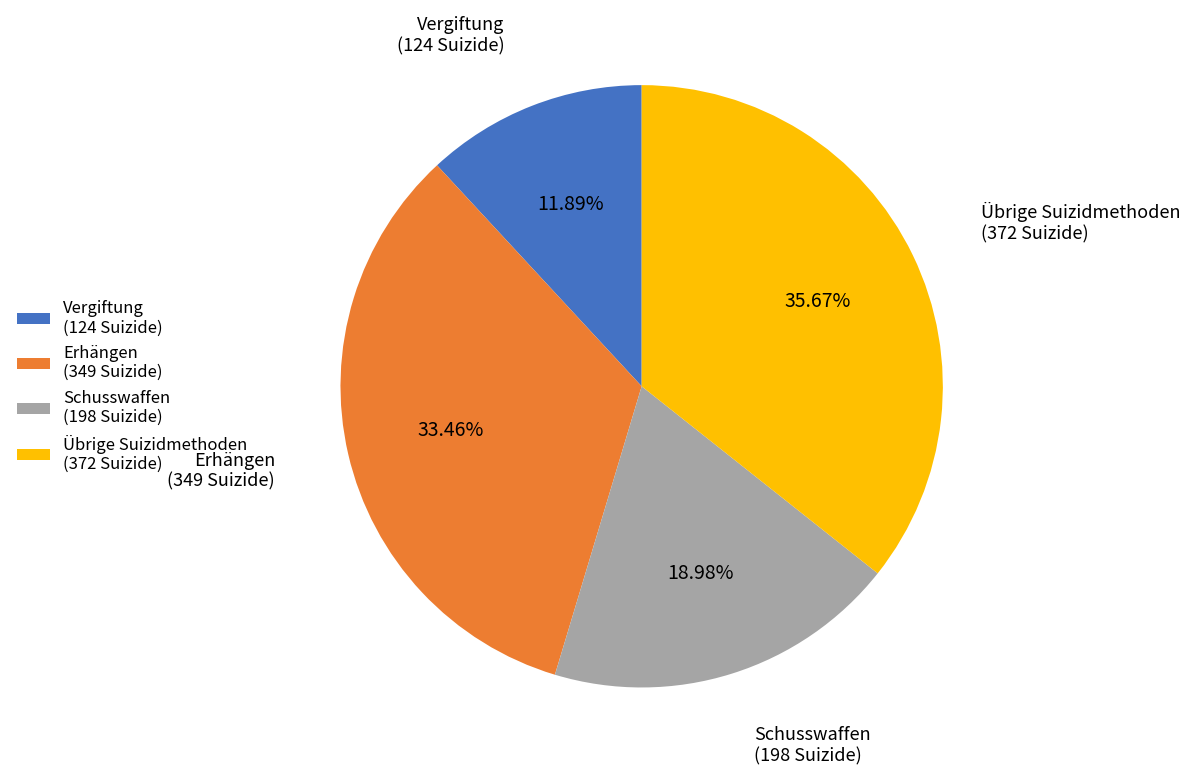

Is there a majority slice in this chart?

No